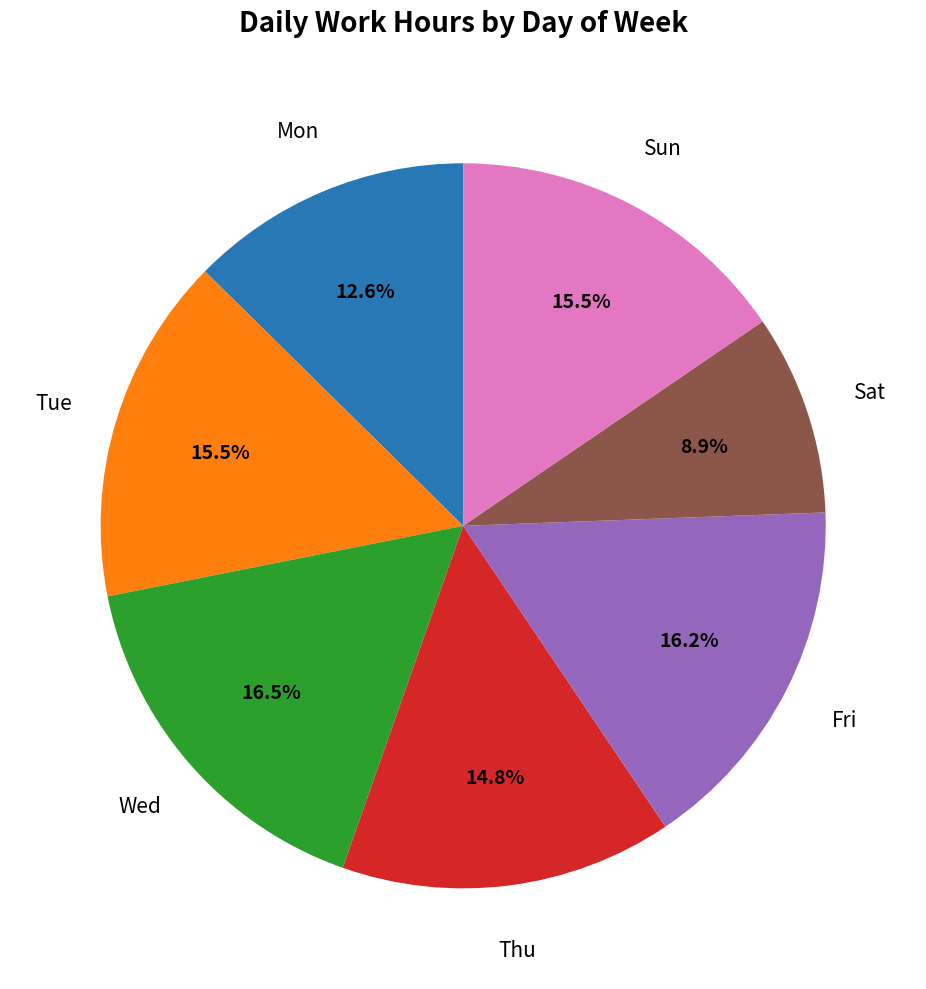

How many segments does this pie chart have?

7